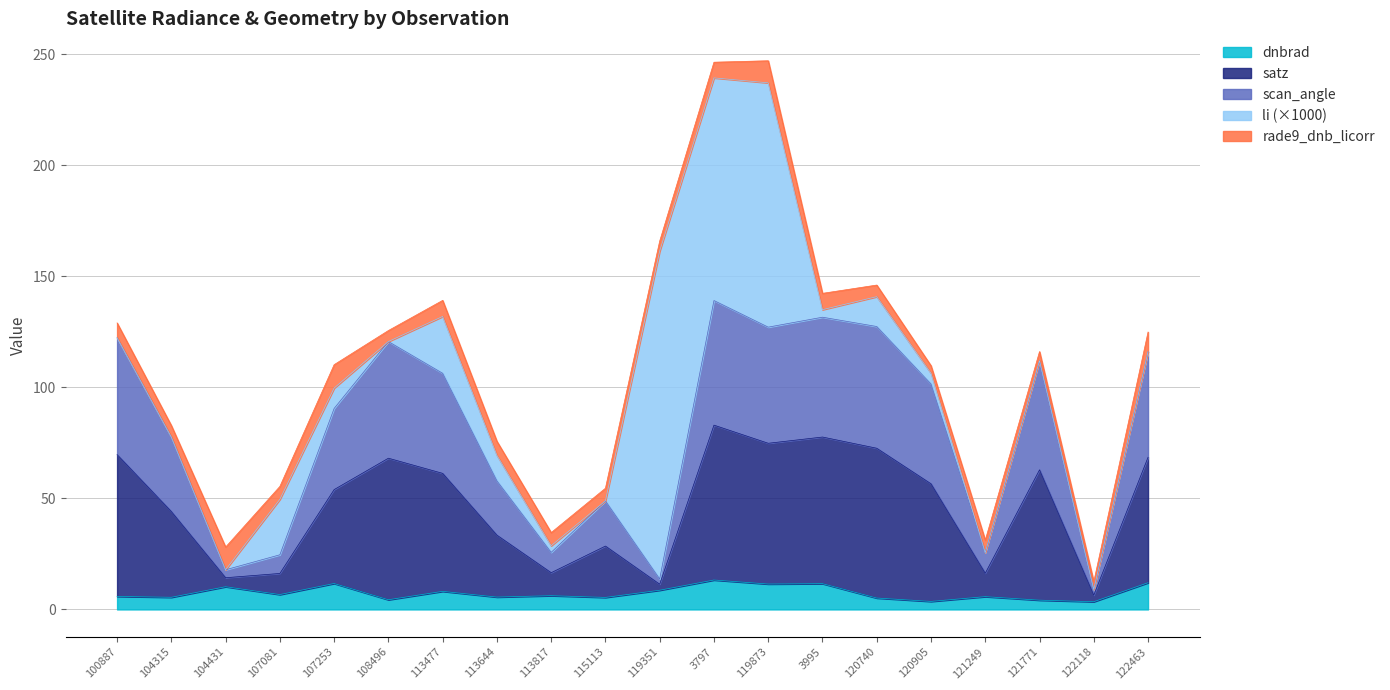

What is the highest value of the dnbrad series?

13.2